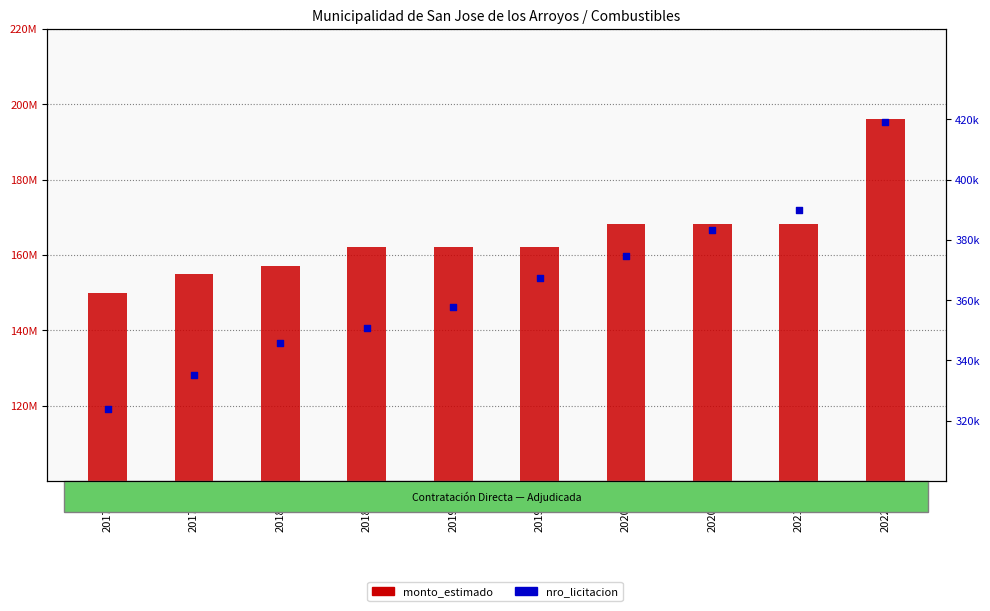

At which category is the sum across all series the highest?

2022-11